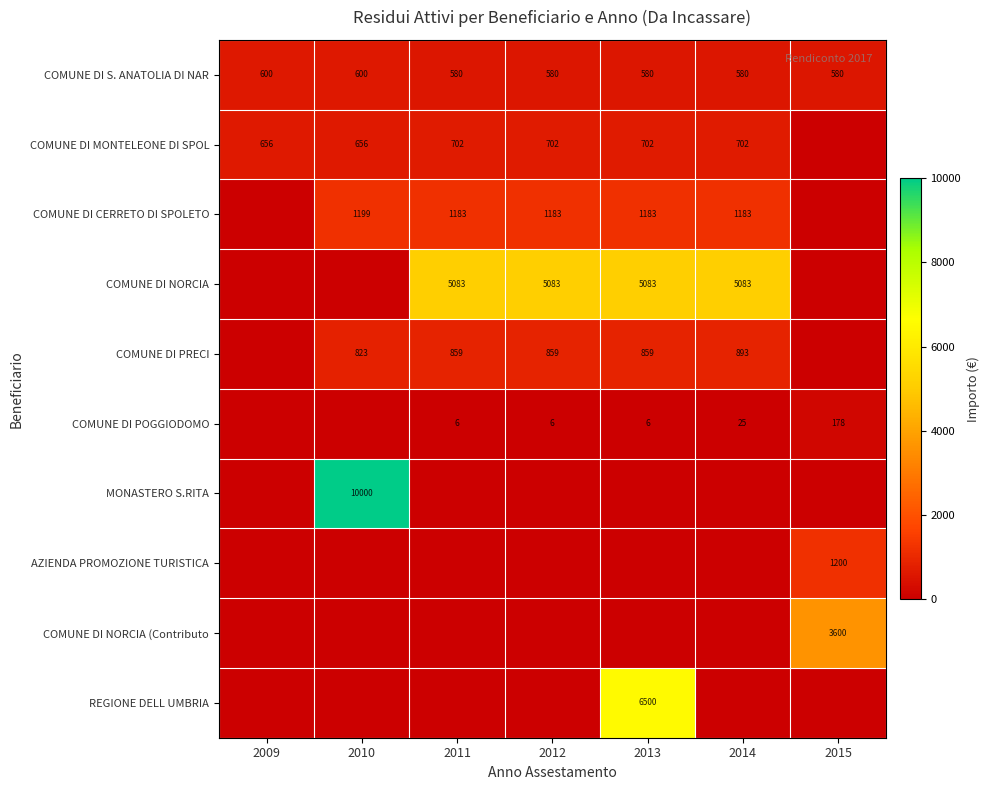

What is the highest value of the COMUNE DI S. ANATOLIA DI NAR series?

600